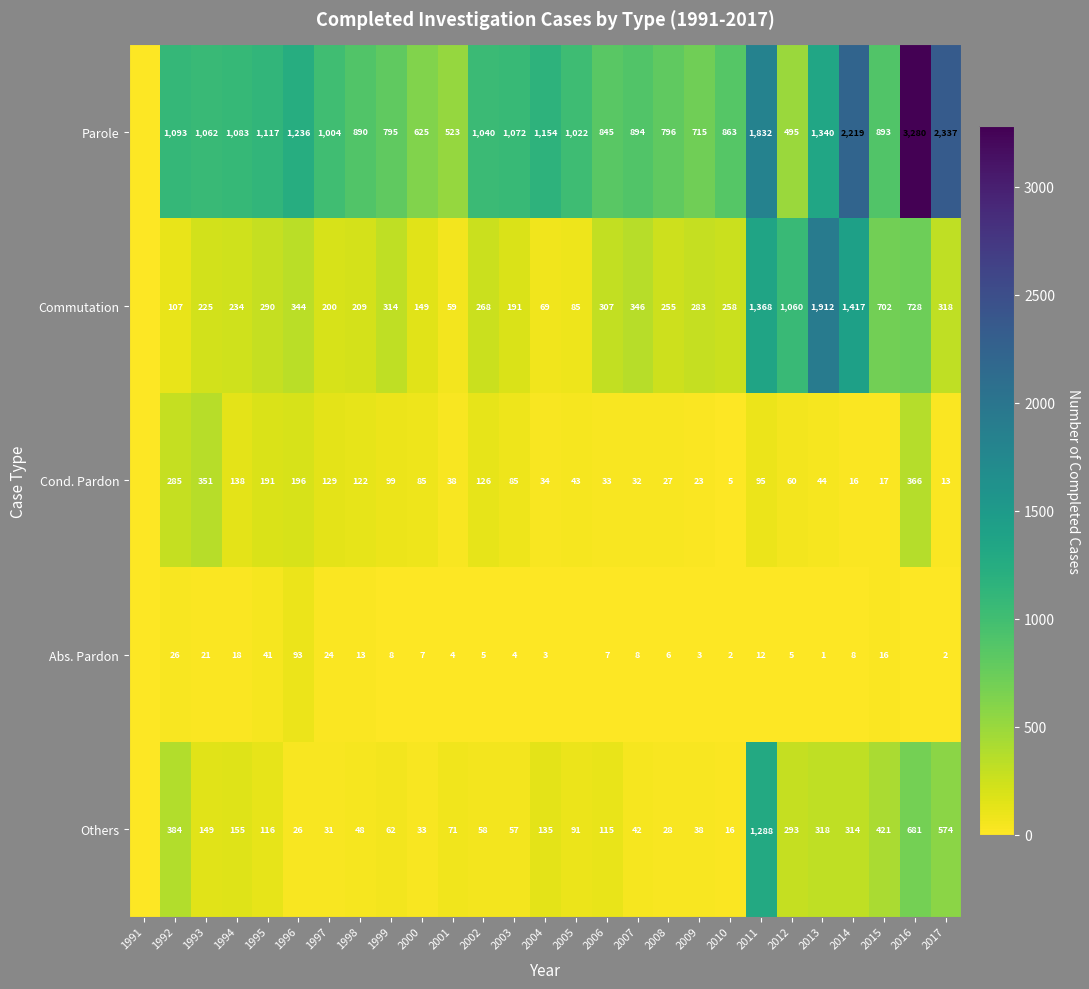

The value of Cond. Pardon at 2012 is 19. True or false?

False